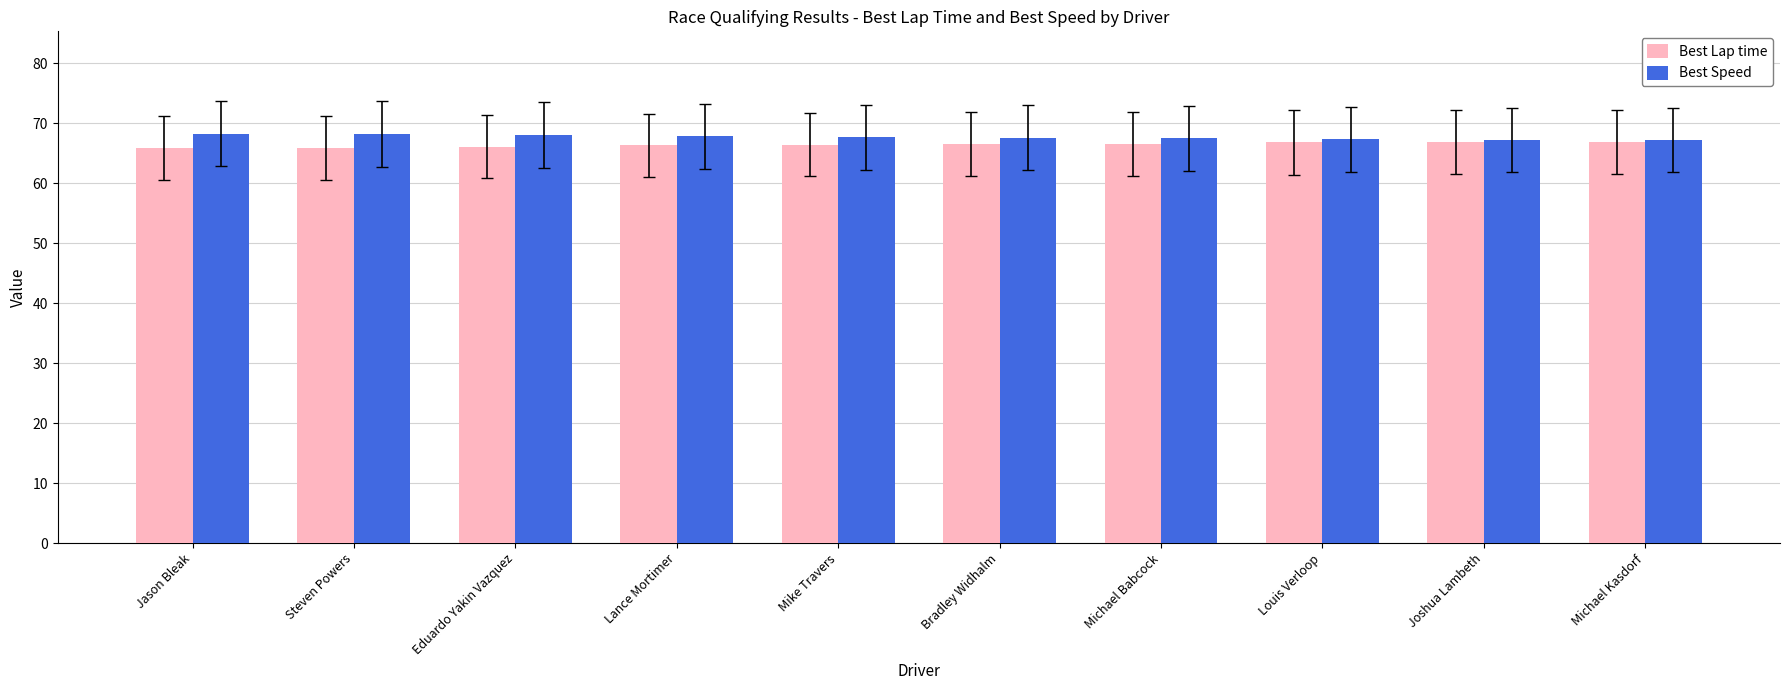

The Best Speed series shows 37.0 at Lance Mortimer. True or false?

False